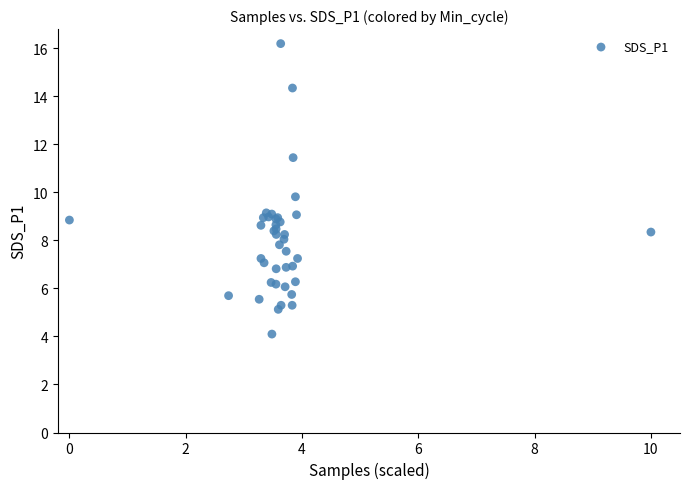

What Y value in the scatter plot is closest to 10?

9.8